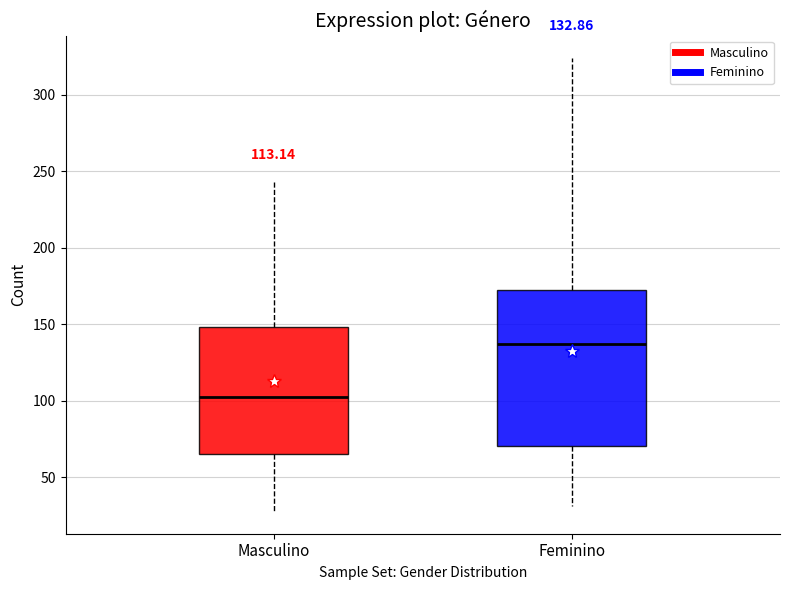

Which box is the tallest, from its lower edge to its upper edge?

Feminino